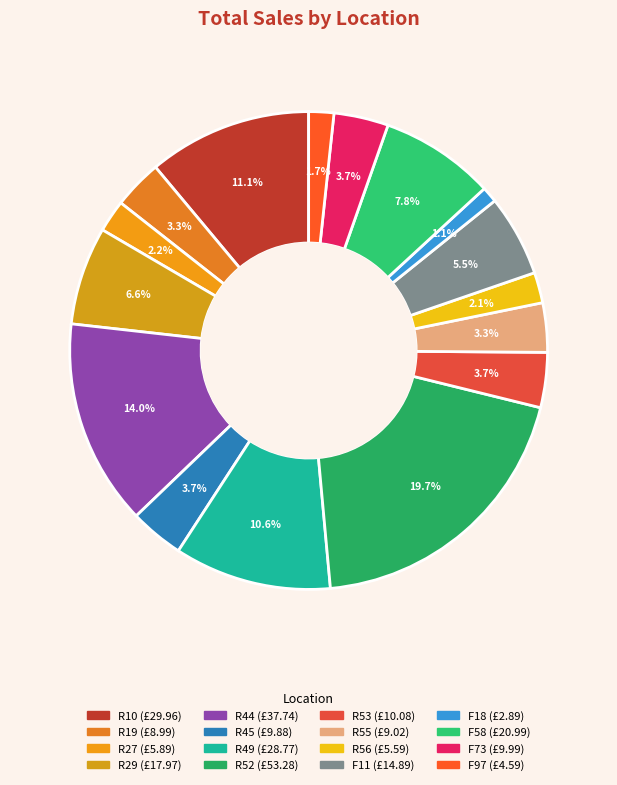

To the nearest percent, what portion does R44 represent?

14%